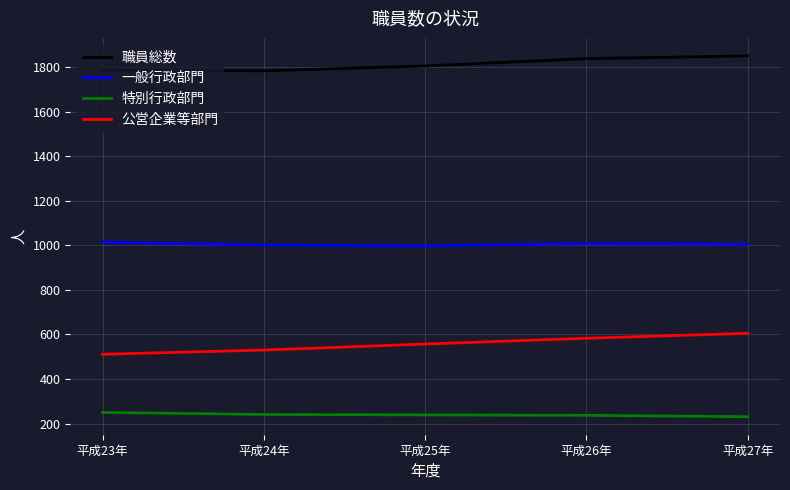

What is the lowest value of the 職員総数 series?

1783